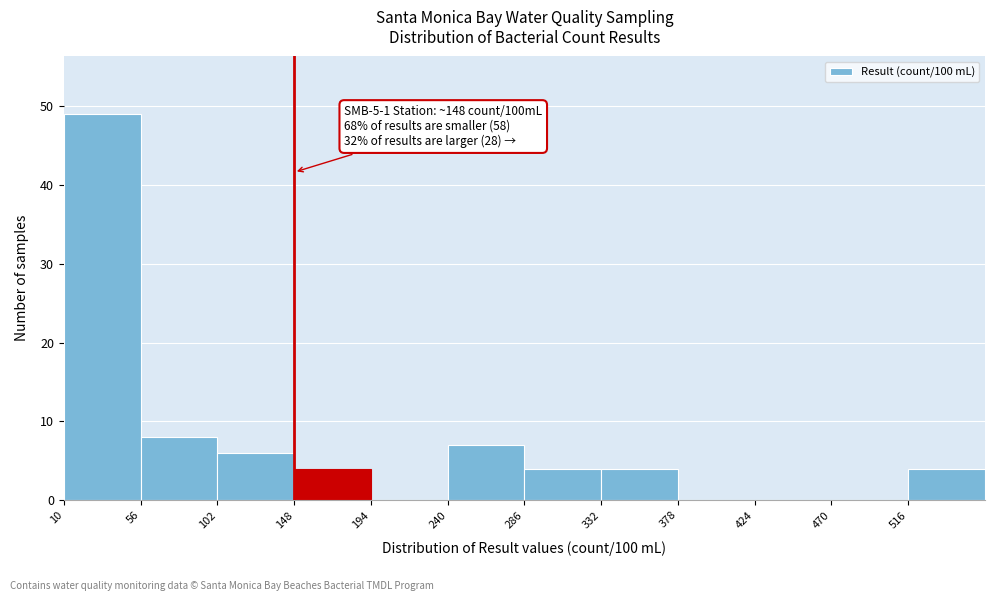

Over which range of the x-axis is the bar tallest?

10 to 56